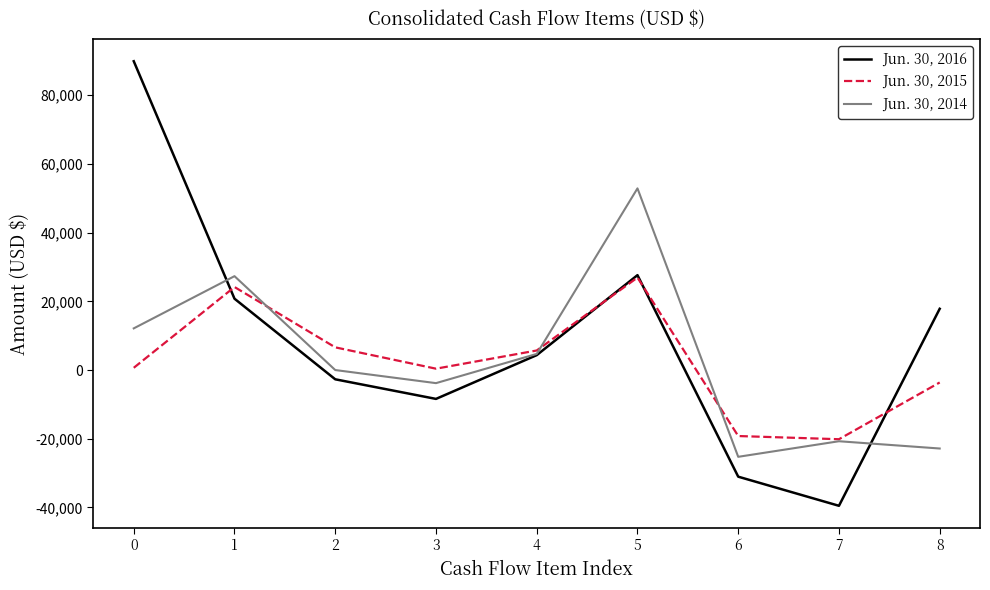

What is the sum of the Jun. 30, 2016 values at 2 and 3?

-11102